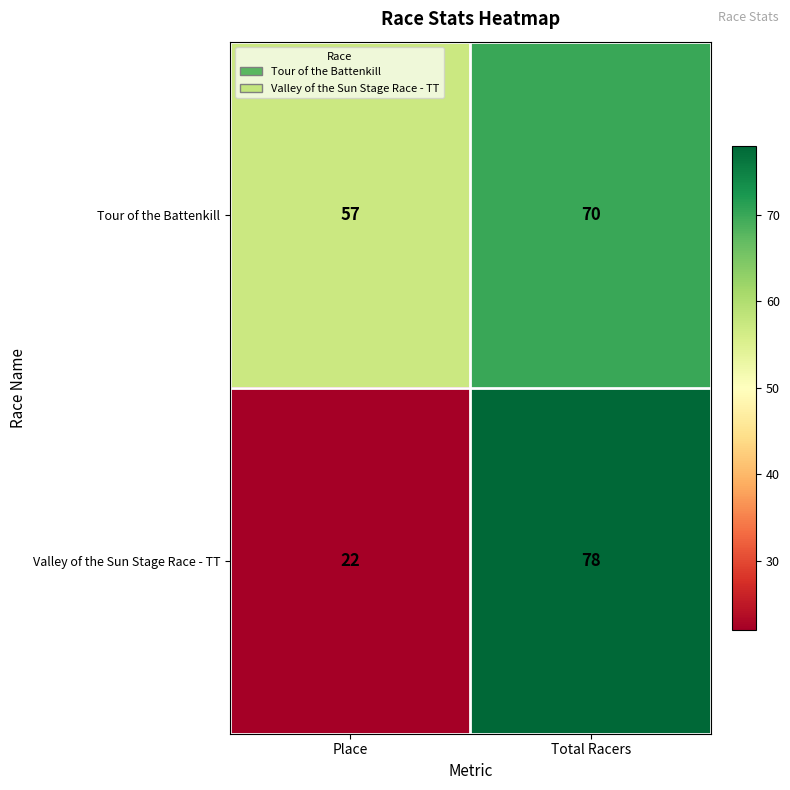

Which series has the widest spread of values?

Valley of the Sun Stage Race - TT